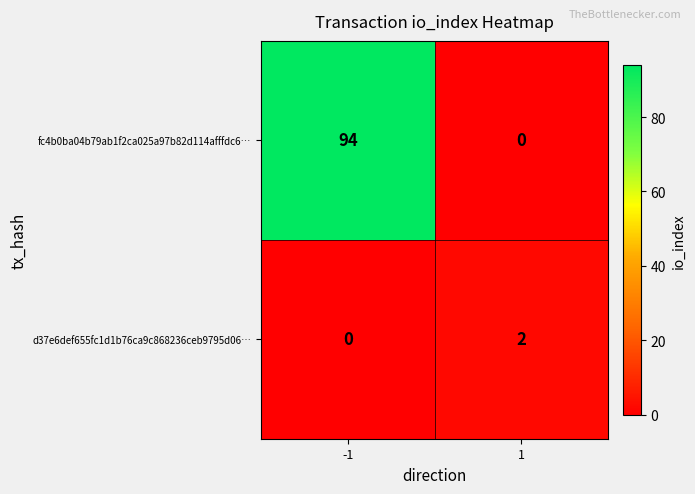

Rank the categories by fc4b0ba04b79ab1f2ca025a97b82d114afffdc6… value from lowest to highest.

1, -1